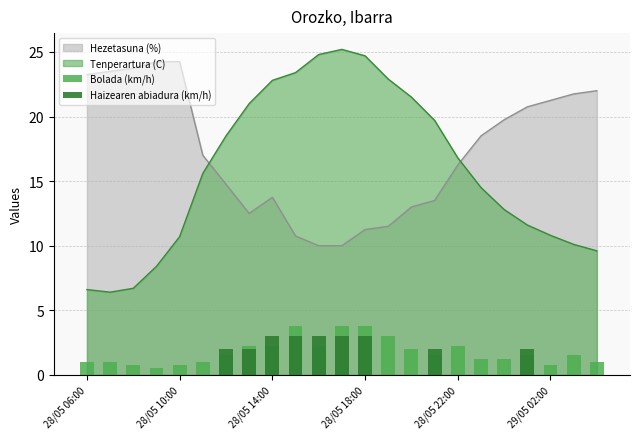

What is the minimum value for Tenperartura (C)?

6.4